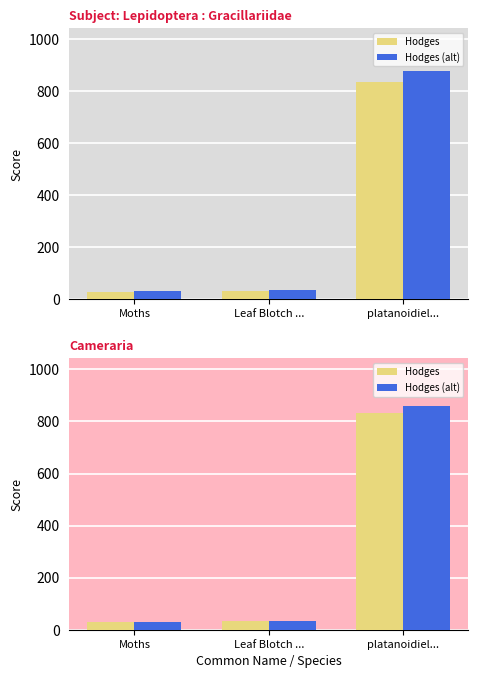

How many bars are there in each group?

2